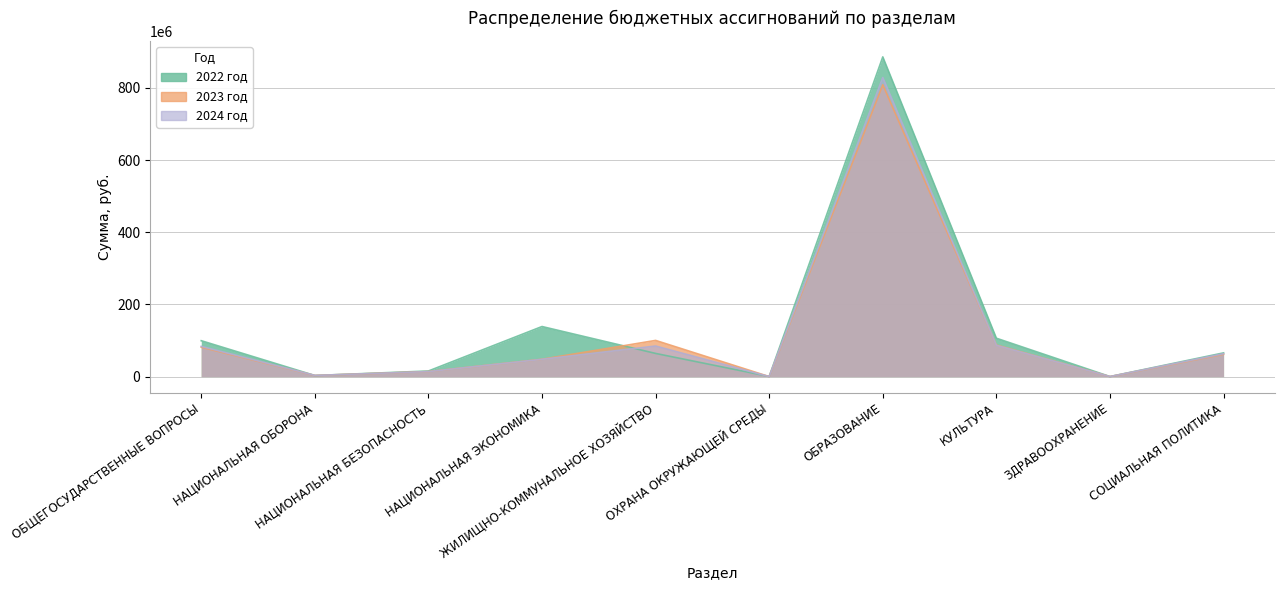

Reading right to left, list all the values displayed in this chart.

2022 год: 65679325.7	103680.4	106301463.3	885645074.8	352402.0	64161420.0	138679982.7	15509669.5	3018664.9	99412468.1
2023 год: 61647828.1	67520.0	87458121.8	808394742.5	0.0	100209375.2	48004446.3	13947770.5	3119433.9	81381282.3
2024 год: 63428639.4	67520.0	86520403.2	828477891.4	0.0	84650494.4	47873324.5	13815888.8	3228755.7	83757320.9